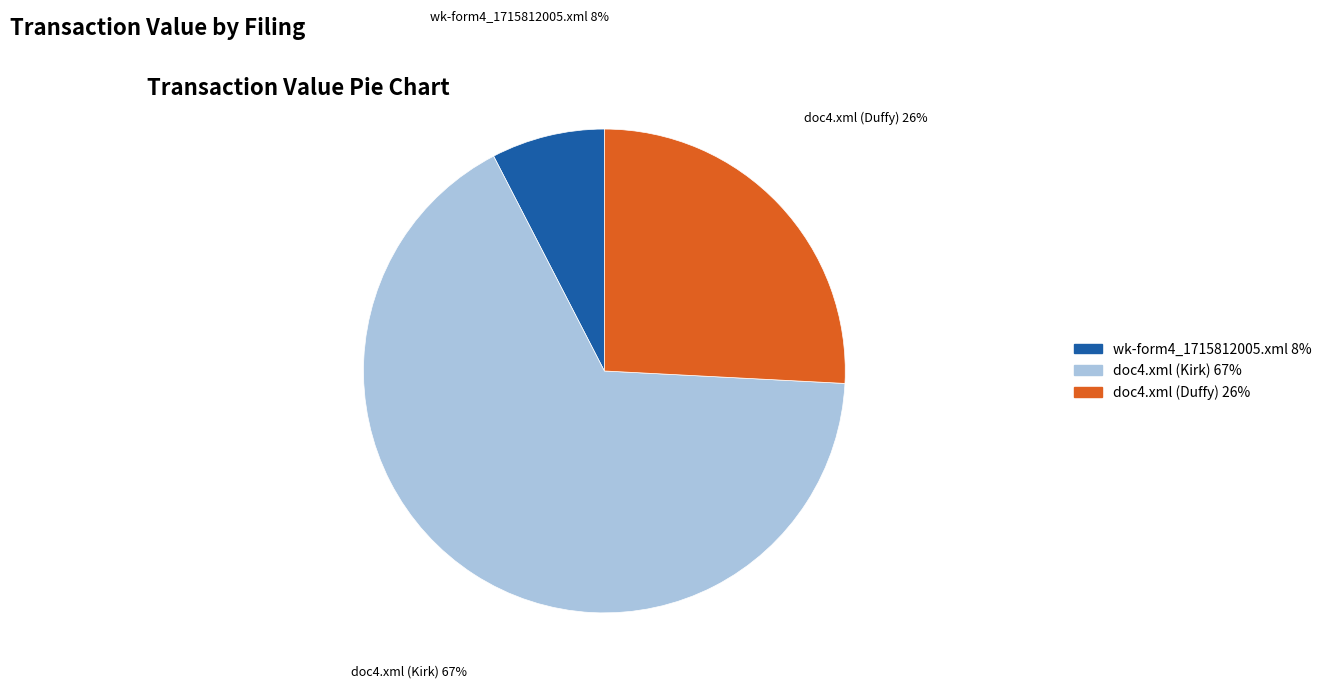

What percentage is the wk-form4_1715812005.xml slice, to the nearest percent?

8%